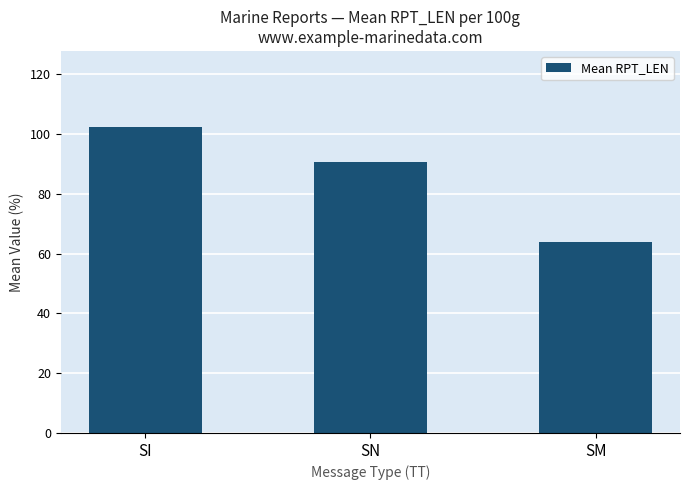

Rank the categories by value from lowest to highest.

SM, SN, SI